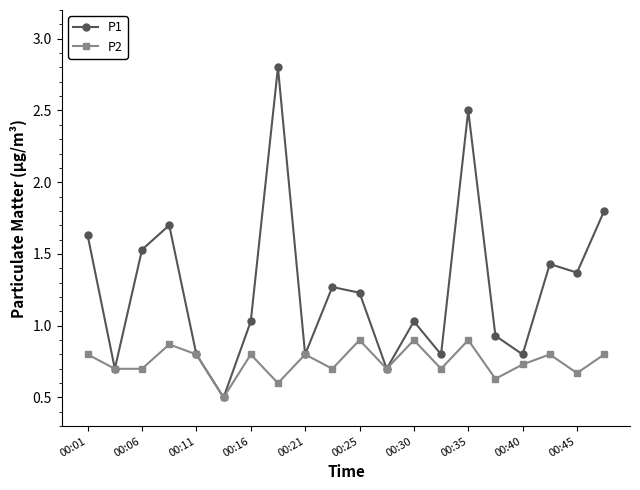

What is the maximum value shown in the chart?

2.8